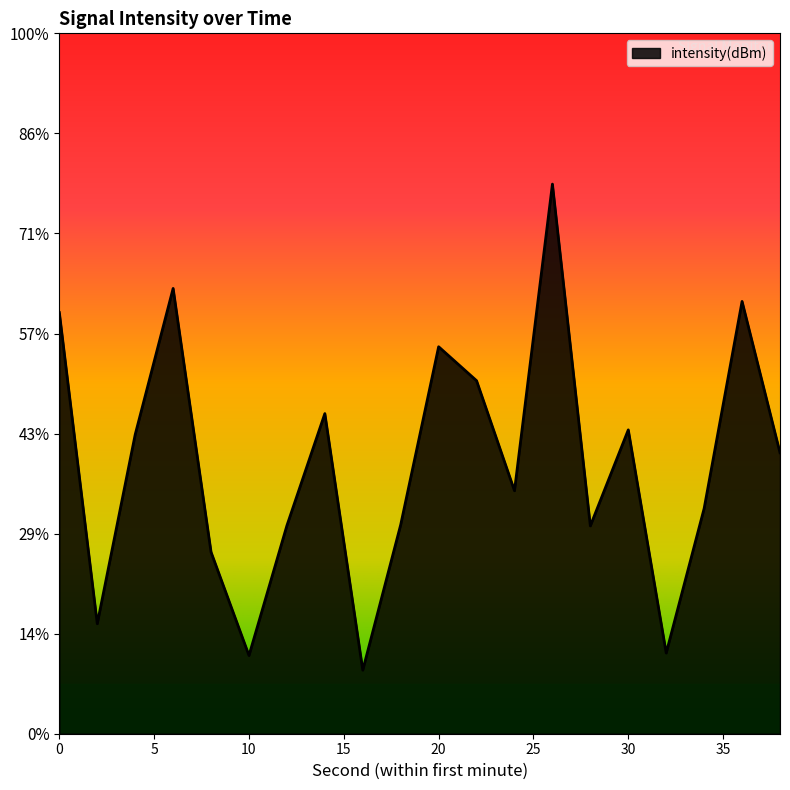

What is the difference between the values at 14 and 2?

2.1